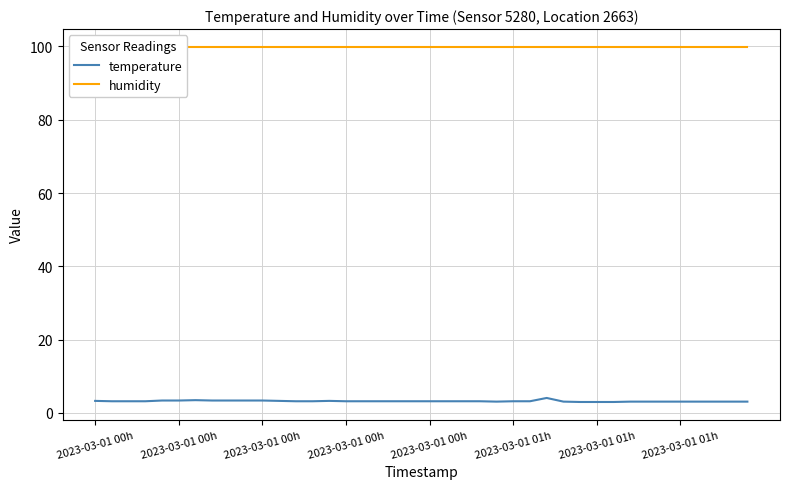

At which label does humidity reach its peak?

2023-03-01 00h